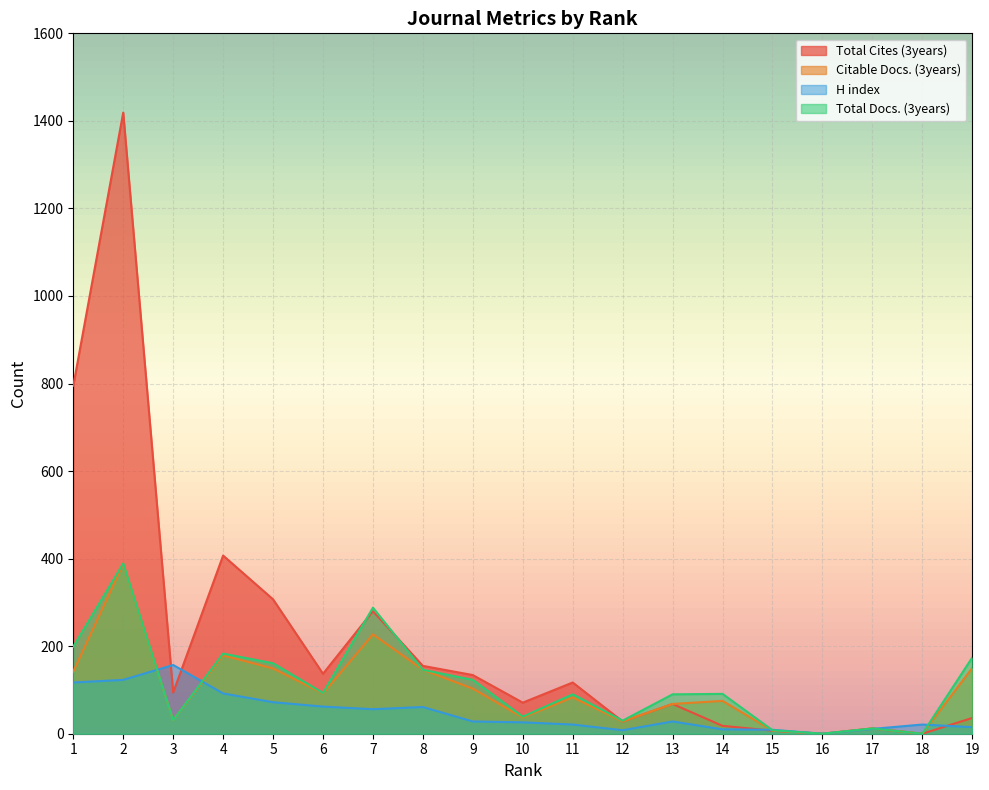

The value of Citable Docs. (3years) at 11 is 83. True or false?

True